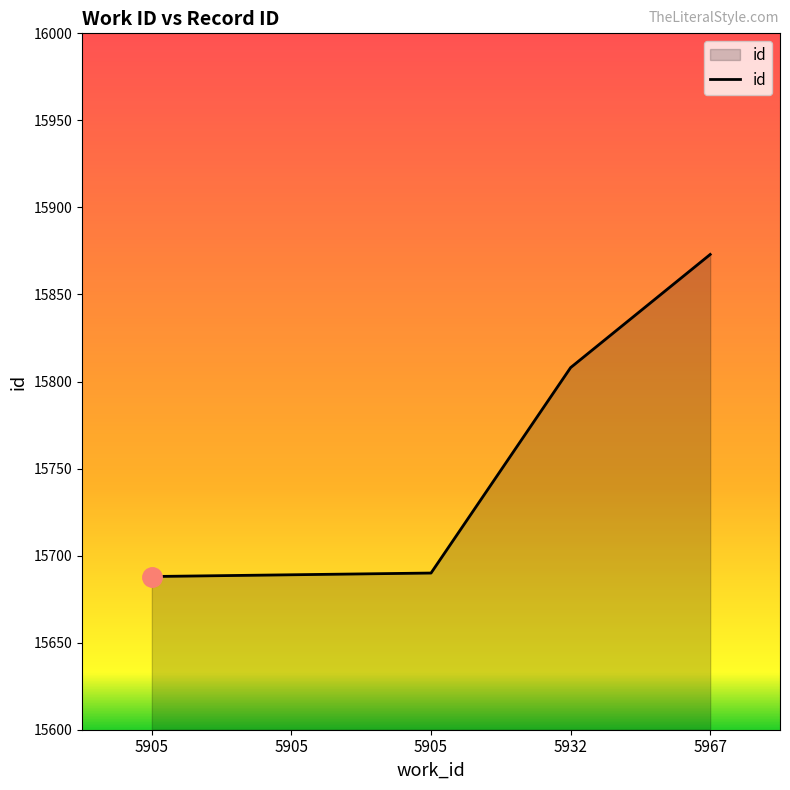

How many lines are shown in the chart?

1